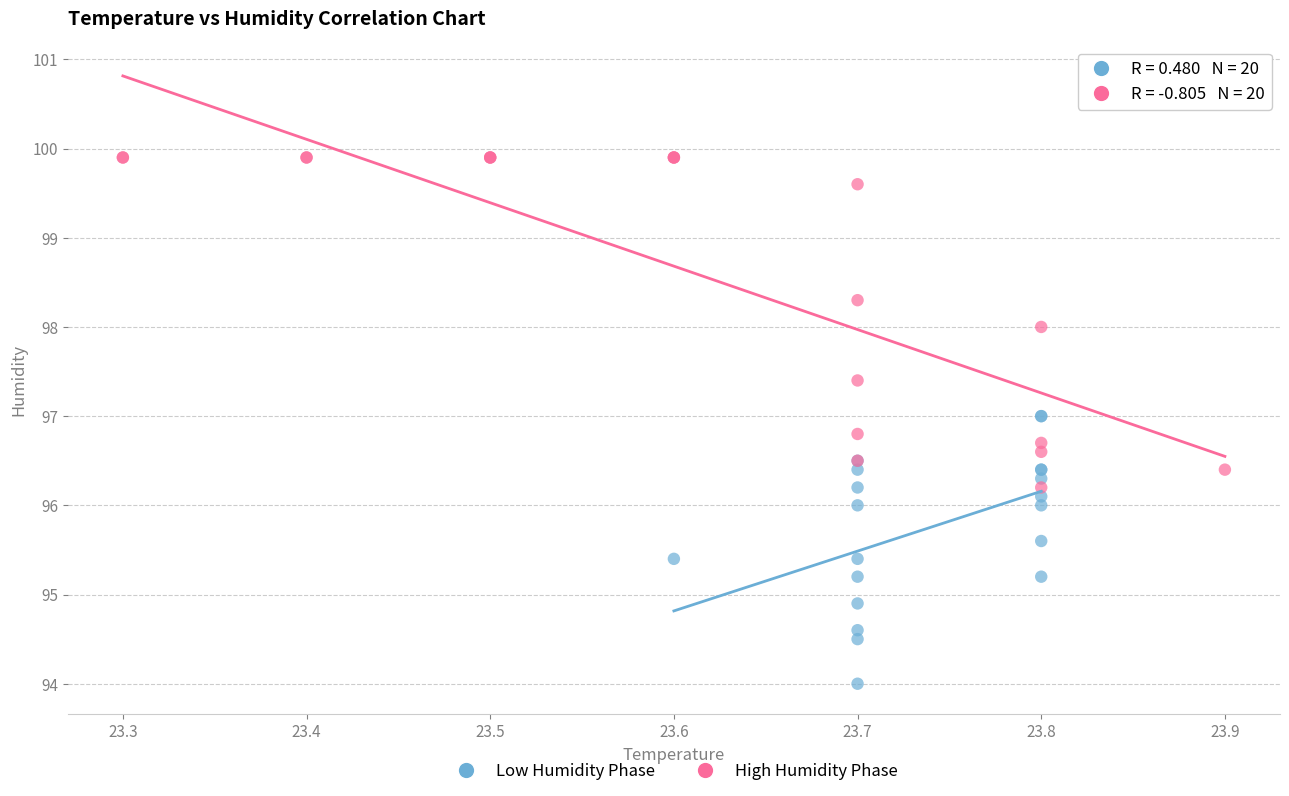

Which series contains the lowest Y value?

Low Humidity Phase